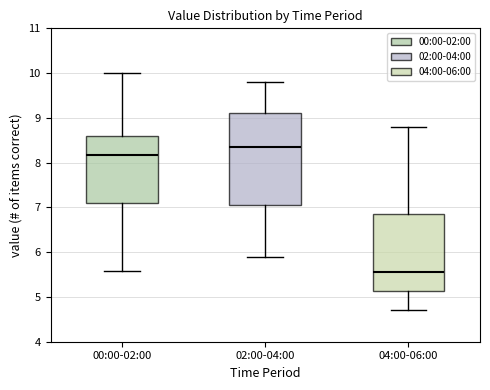

Which box has the highest median line?

02:00-04:00